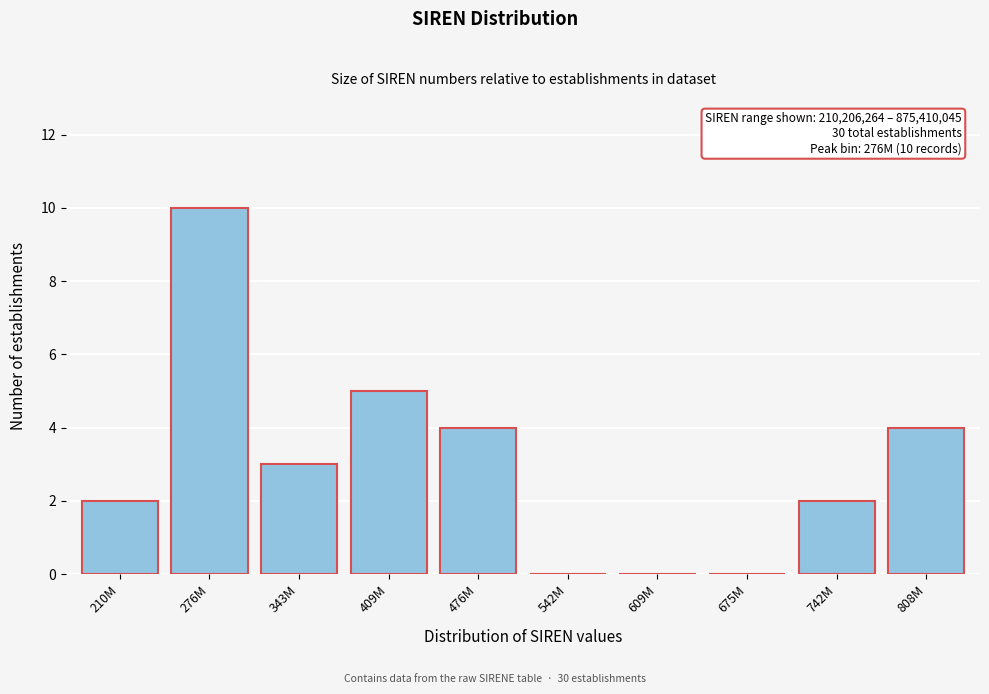

Reading right to left, what are all the values shown in this chart?

808M=4	742M=2	675M=0	609M=0	542M=0	476M=4	409M=5	343M=3	276M=10	210M=2